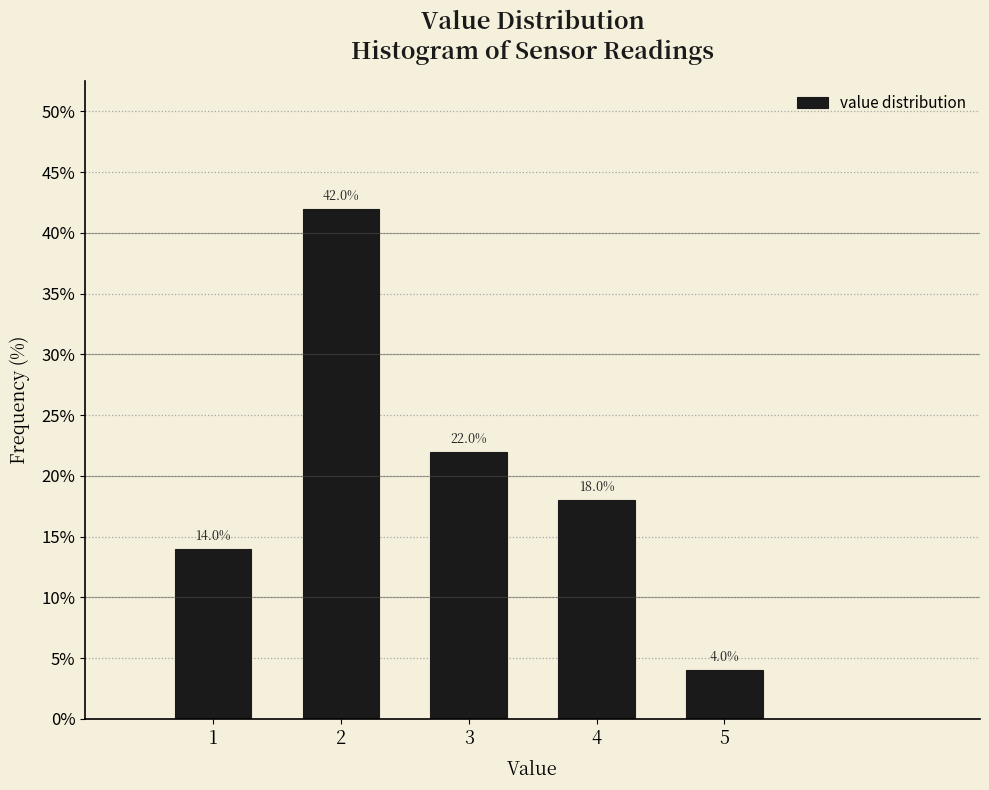

Reading left to right, transcribe this chart: for each bar, give the range it covers on the x-axis and its height.

0.5 to 1.5: 14.0
1.5 to 2.5: 42.0
2.5 to 3.5: 22.0
3.5 to 4.5: 18.0
4.5 to 5.5: 4.0